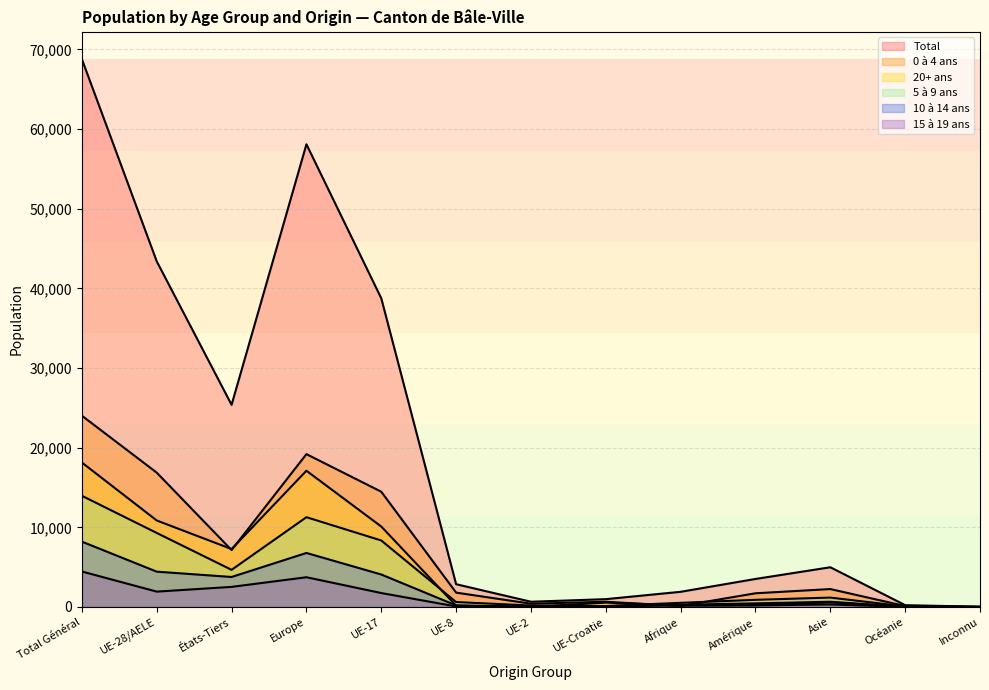

How many lines are shown in the chart?

6